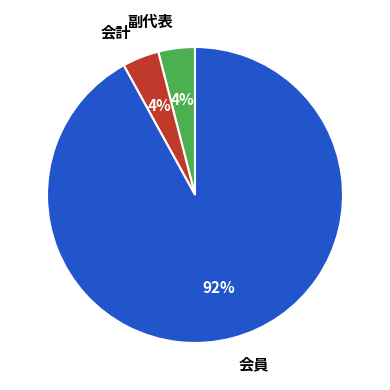

The 会計 slice represents 4% of the pie. True or false?

True